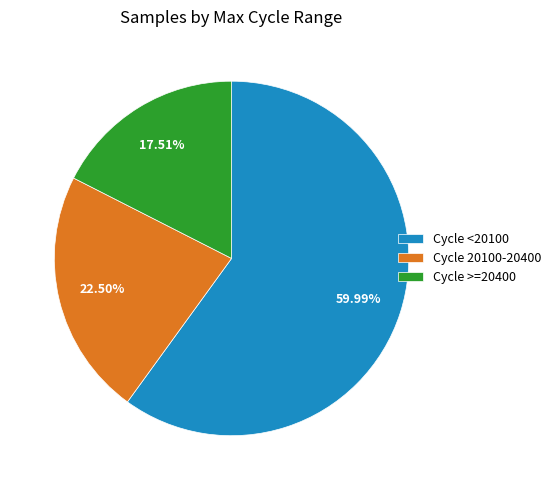

To the nearest percent, what is the average slice percentage?

33%